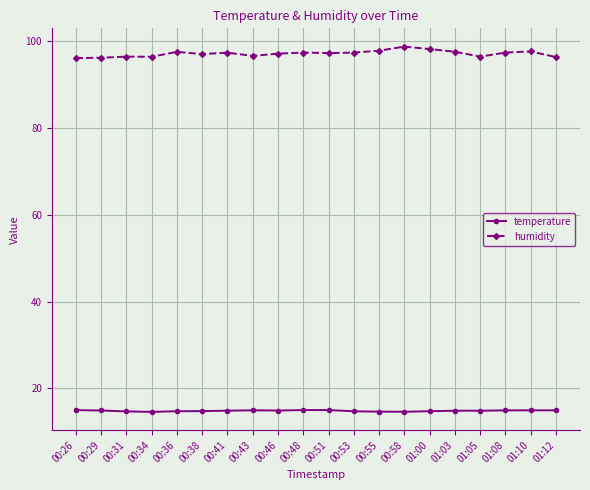

What is the lowest value of the temperature series?

14.6